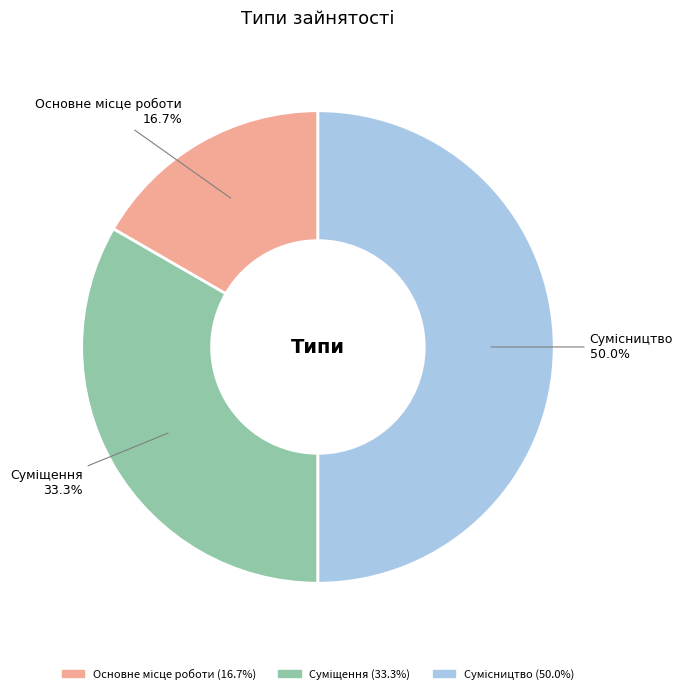

How many slices are in this pie chart?

3